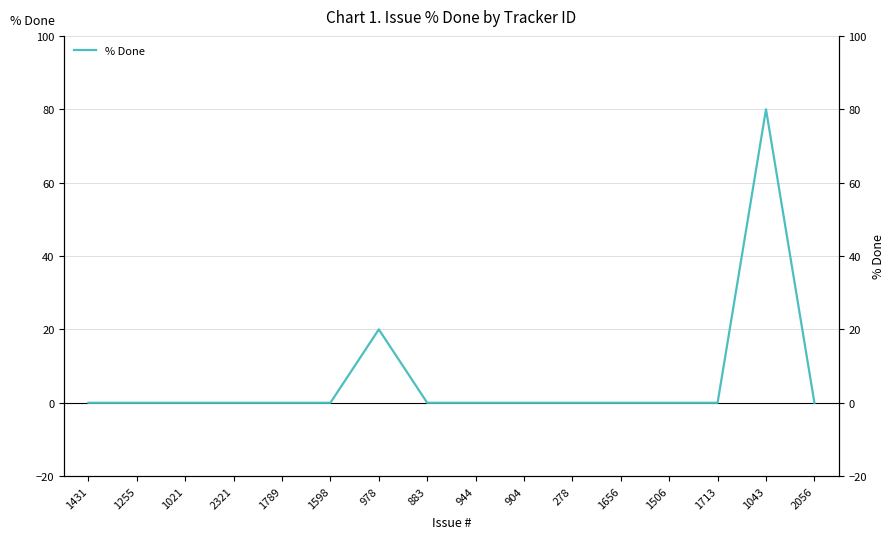

Rank the categories by value from highest to lowest.

1043, 978, 1431, 1255, 1021, 2321, 1789, 1598, 883, 944, 904, 278, 1656, 1506, 1713, 2056